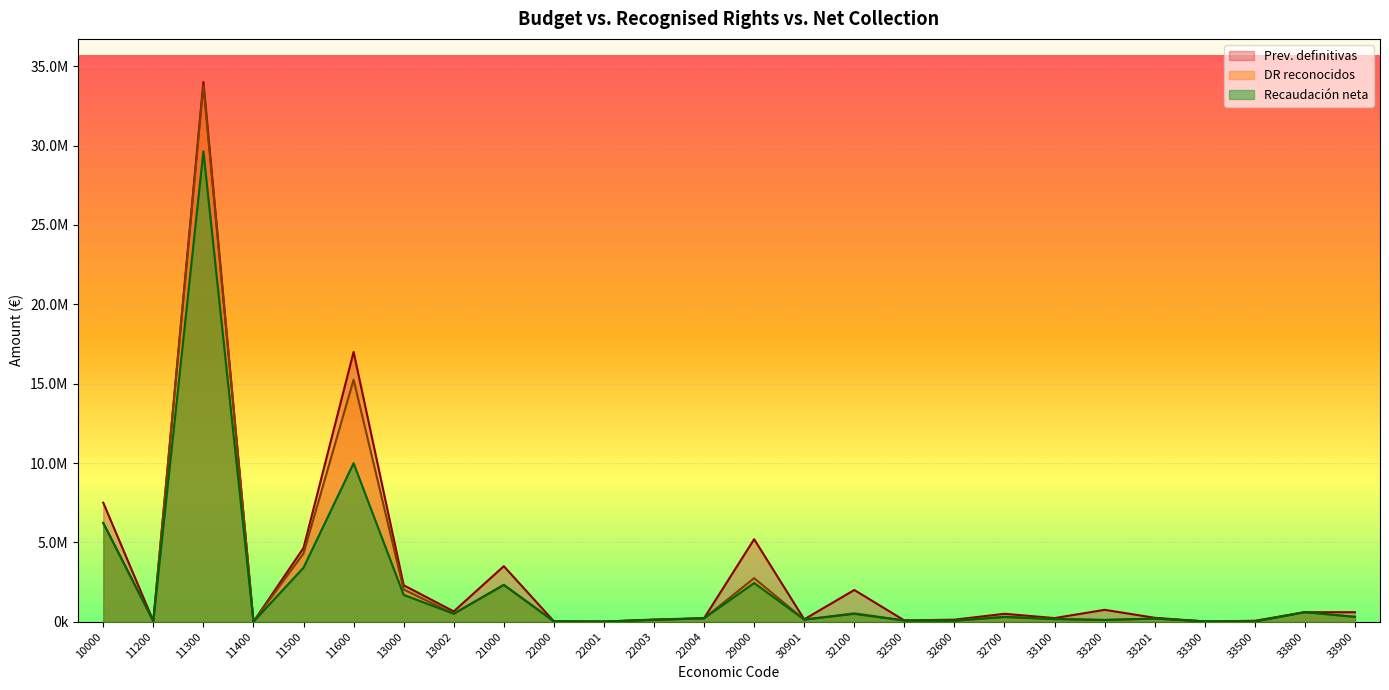

Reading left to right, transcribe all the data shown in this chart.

Prev. definitivas: 10000=7500000.0	11200=48000.0	11300=34000000.0	11400=1028.0	11500=4650000.0	11600=17000000.0	13000=2300000.0	13002=650000.0	21000=3500000.0	22000=28242.0	22001=9710.0	22003=140130.0	22004=222000.0	29000=5200000.0	30901=150000.0	32100=2000000.0	32500=82000.0	32600=130000.0	32700=500000.0	33100=230000.0	33200=750000.0	33201=250000.0	33300=15000.0	33500=60000.0	33800=600000.0	33900=600000.0
DR reconocidos: 10000=6223776.7	11200=41118.0	11300=33784306.6	11400=1028.1	11500=4304006.5	11600=15248470.6	13000=2035122.0	13002=501344.8	21000=2321932.3	22000=26267.5	22001=9410.4	22003=116885.9	22004=216626.4	29000=2744471.6	30901=135688.3	32100=531433.5	32500=77846.6	32600=64994.7	32700=313271.8	33100=186833.3	33200=108479.5	33201=200602.1	33300=24886.3	33500=20117.6	33800=605904.5	33900=311580.7
Recaudación neta: 10000=6223776.7	11200=30402.1	11300=29634090.3	11400=0.0	11500=3402211.5	11600=9987142.4	13000=1689501.0	13002=501344.8	21000=2321932.3	22000=26267.5	22001=9410.4	22003=116885.9	22004=216626.4	29000=2438427.4	30901=135688.3	32100=494008.1	32500=76922.9	32600=64994.7	32700=297034.4	33100=162670.8	33200=108479.5	33201=200602.1	33300=24886.3	33500=10860.9	33800=605904.5	33900=304226.1